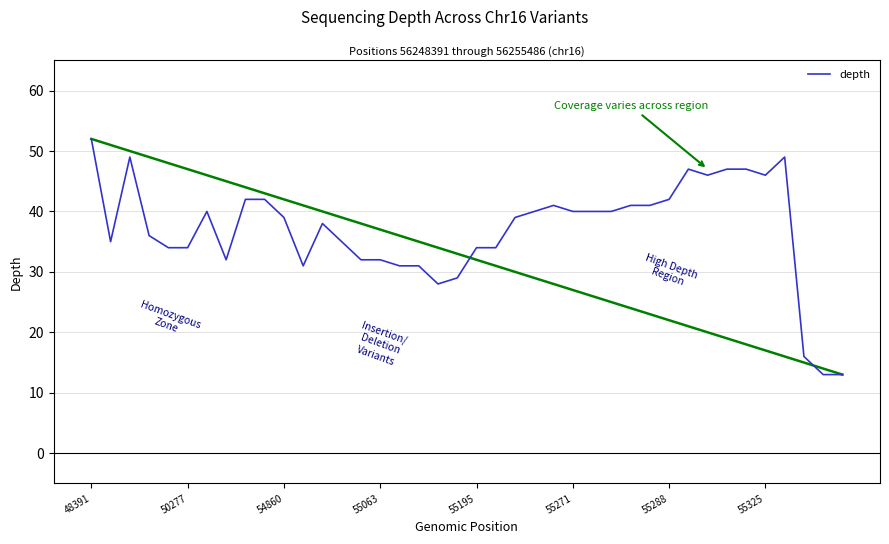

Count the number of categories in the chart.

40